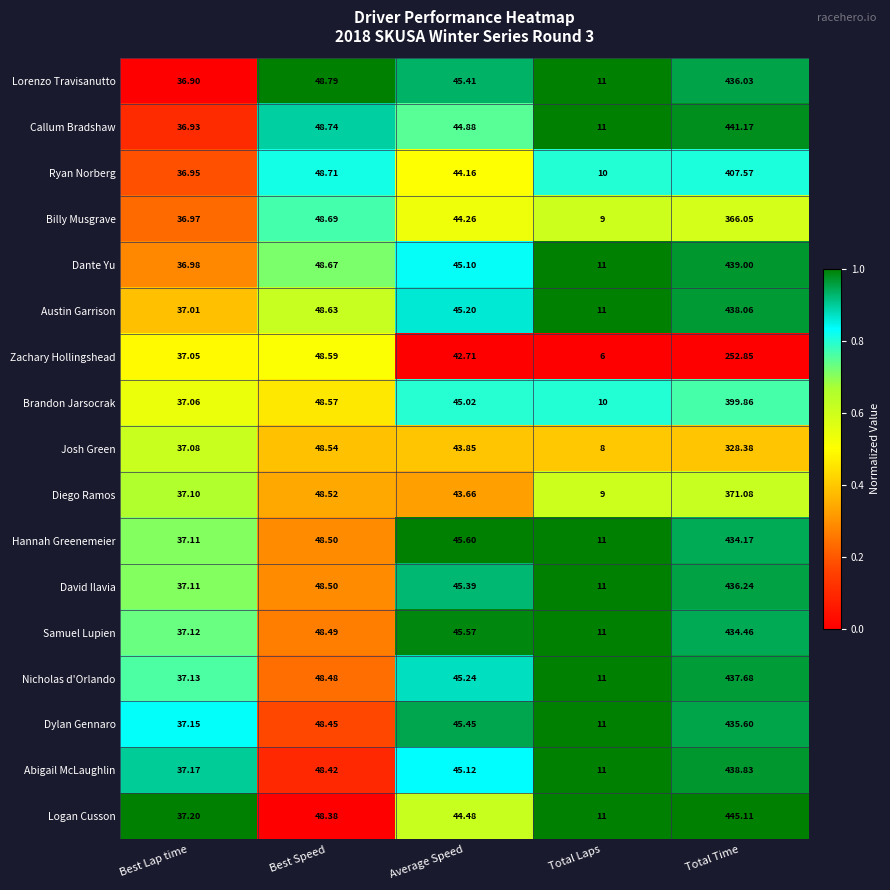

Which series has the widest spread of values?

Logan Cusson